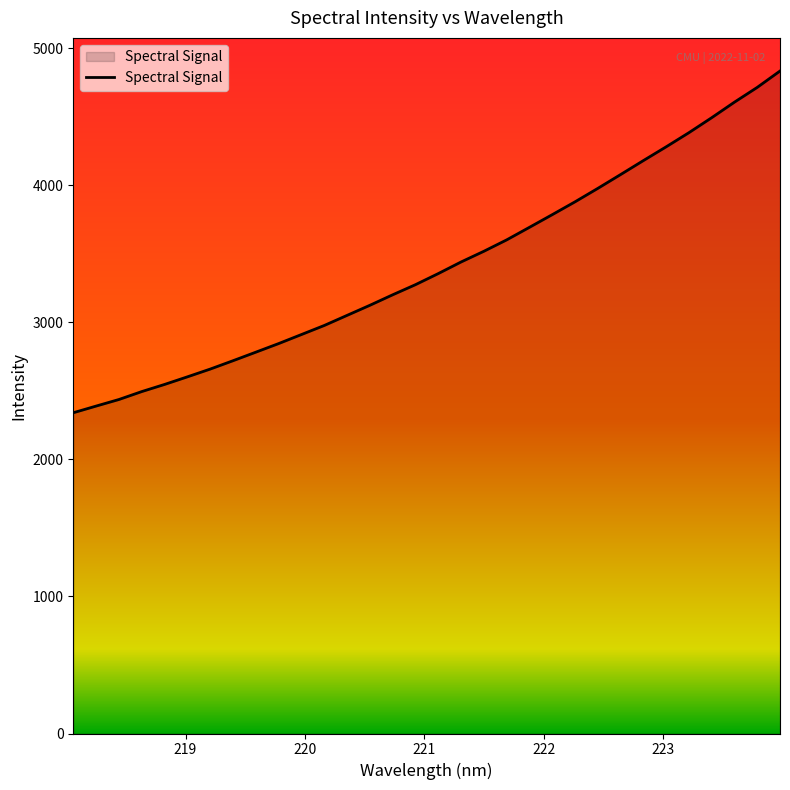

What is the smallest value displayed?

2339.9